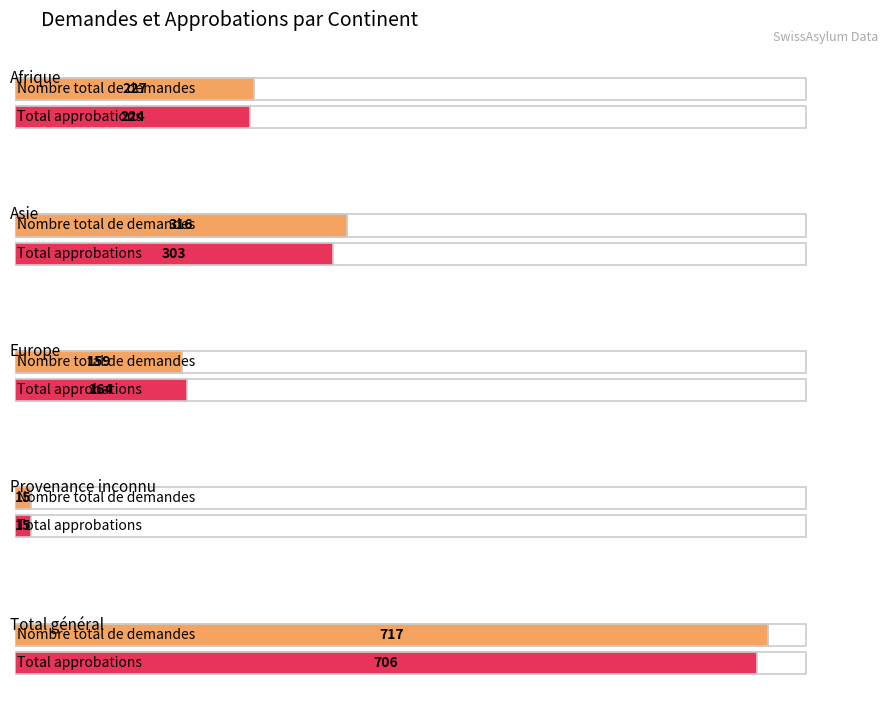

Reading left to right, list all the values displayed in this chart.

Nombre total de demandes: 227	316	159	15	717
Total approbations: 224	303	164	15	706